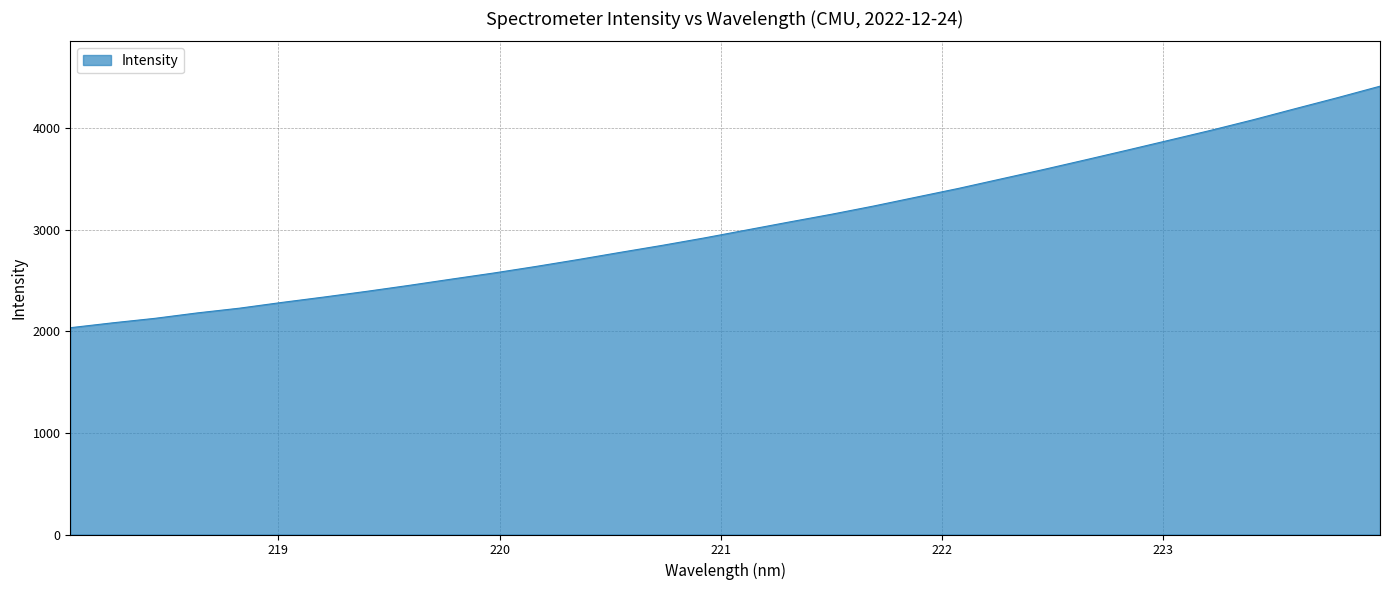

What is the greatest value displayed?

4415.0